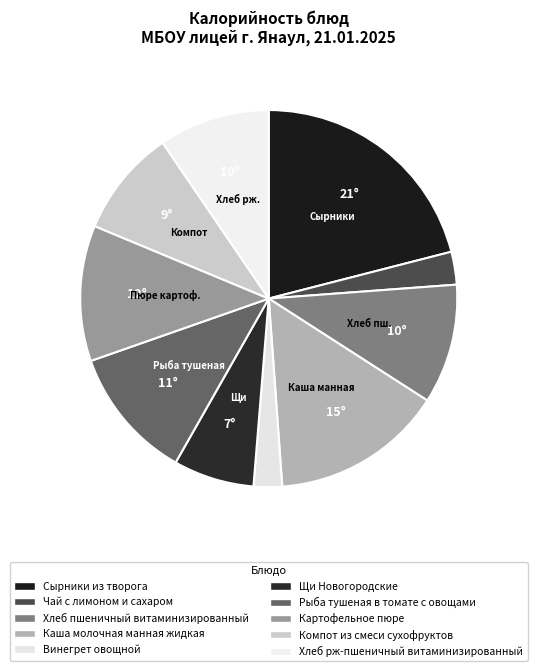

Does Картофельное пюре represent more than half of the total?

No